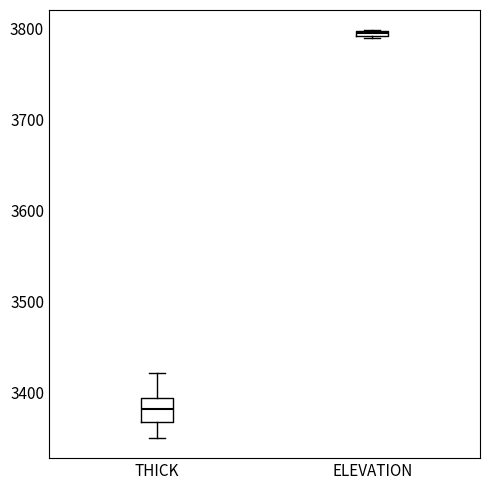

Comparing the boxes themselves (not the whiskers), which one is the tallest?

THICK